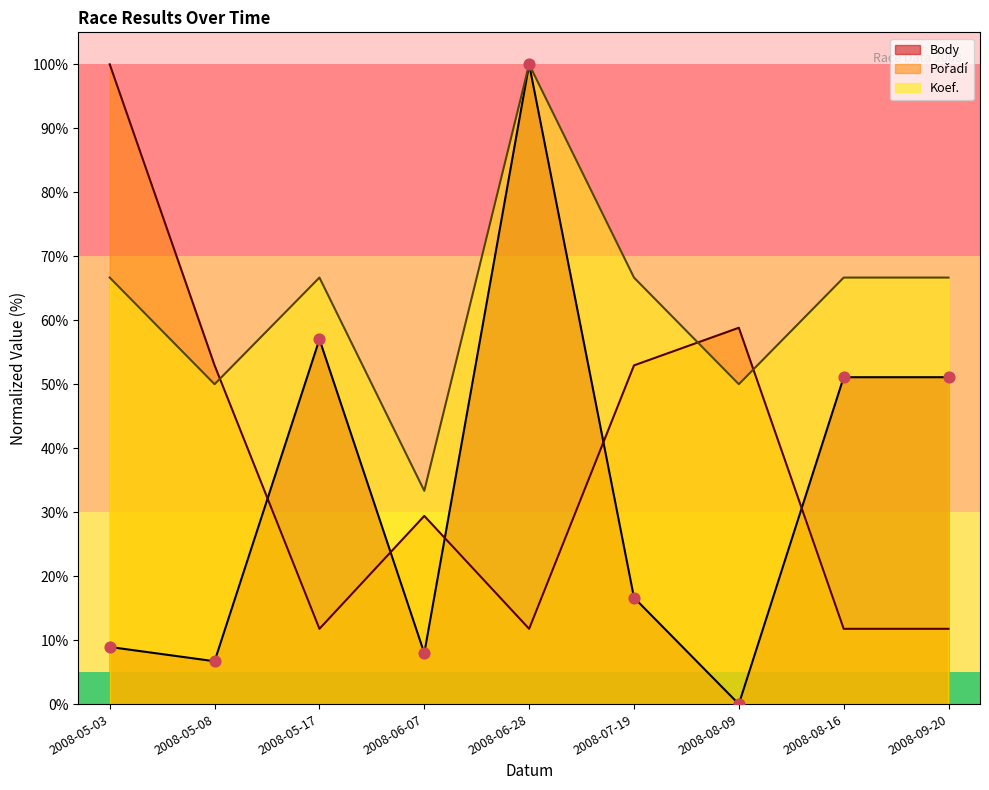

What are all the series names shown in the legend?

Body, Pořadí, Koef.